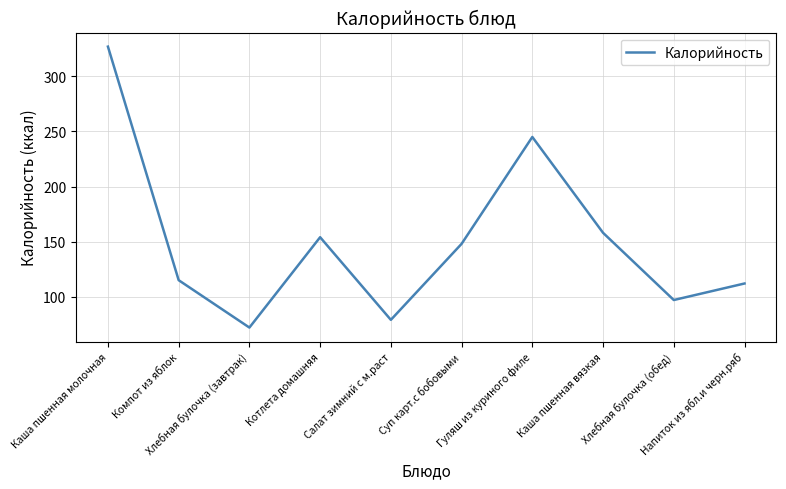

Rank the categories by value from lowest to highest.

Хлебная булочка (завтрак), Салат зимний с м.раст, Хлебная булочка (обед), Напиток из ябл.и черн.ряб, Компот из яблок, Суп карт.с бобовыми, Котлета домашняя, Каша пшенная вязкая, Гуляш из куриного филе, Каша пшенная молочная